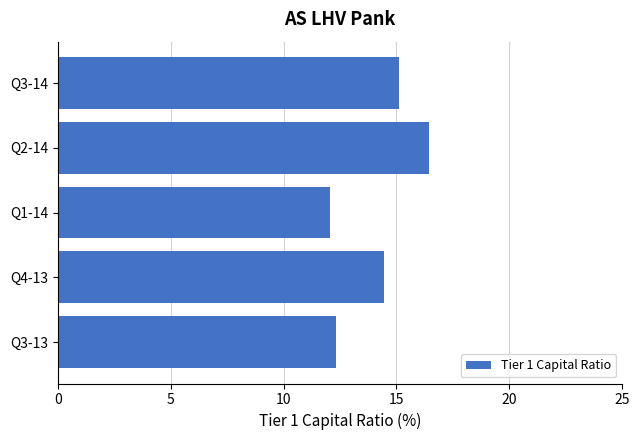

Which category has the lowest value across all series?

Q1-14